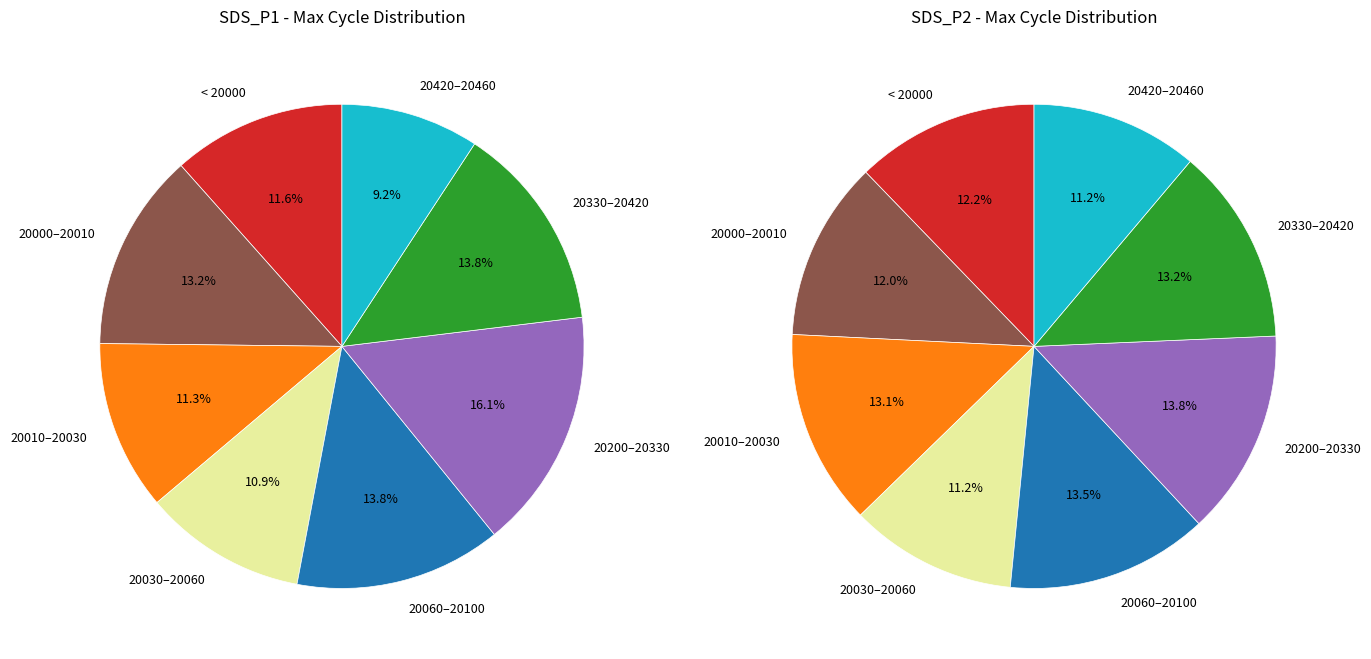

Is there any slice that represents more than half of the pie?

No